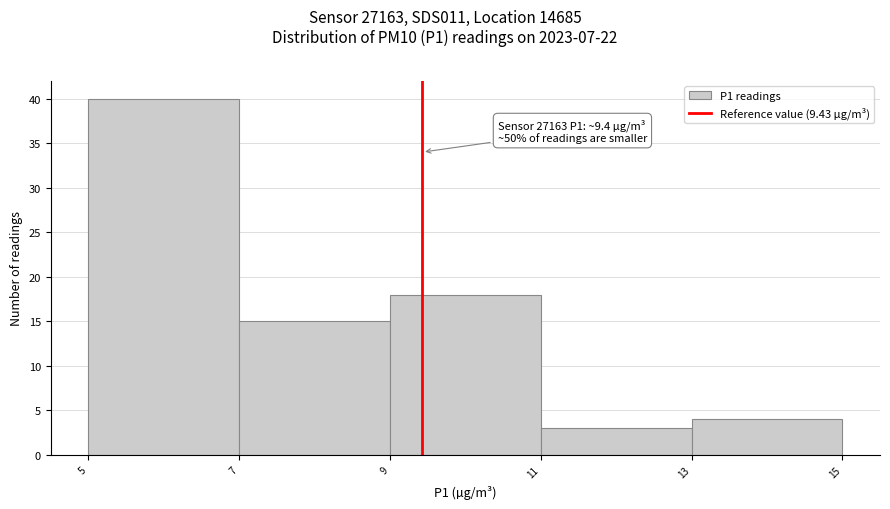

Over which range of the x-axis is the bar tallest?

5 to 7